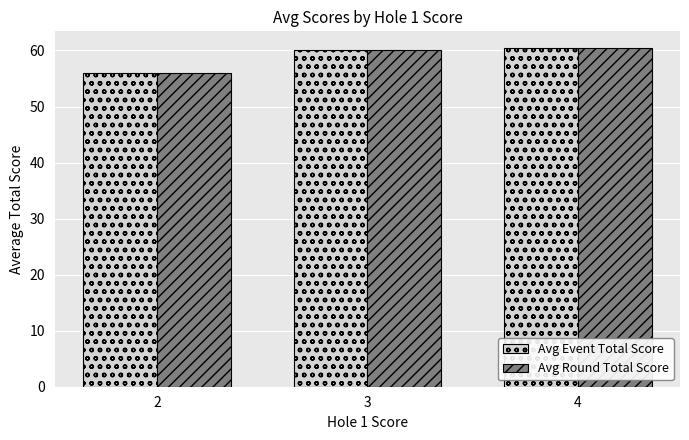

What is the sum of the Avg Round Total Score values at 4 and 2?

116.4